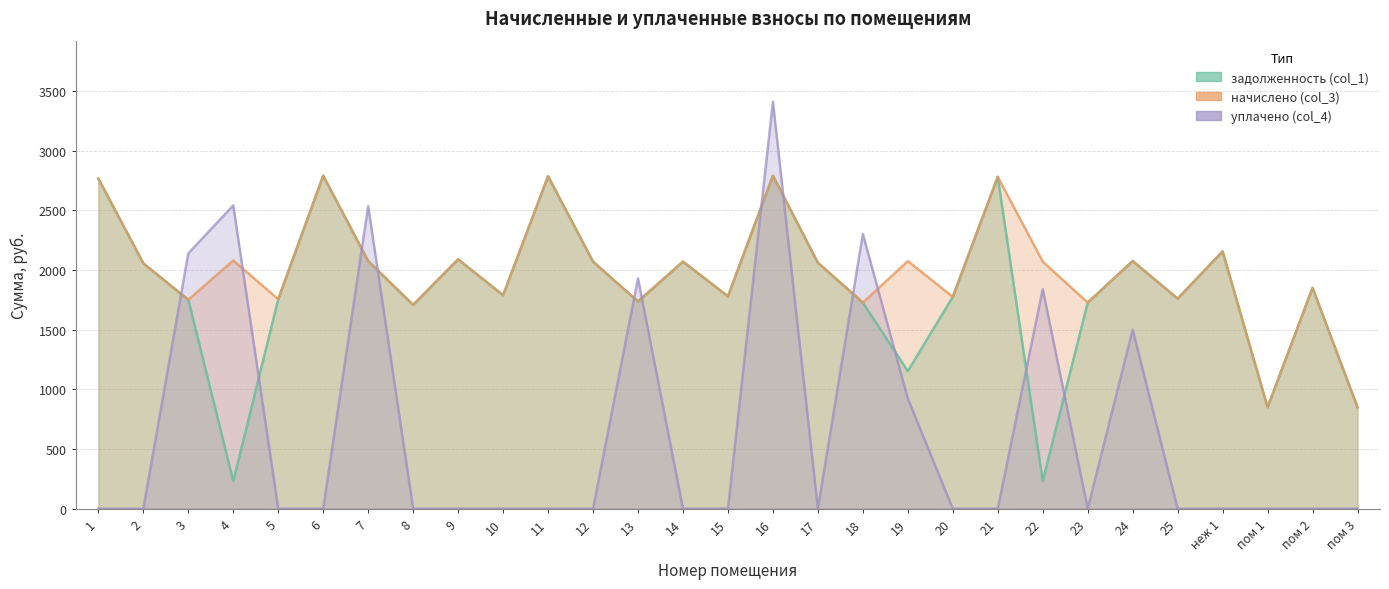

What position from the right is 14?

16